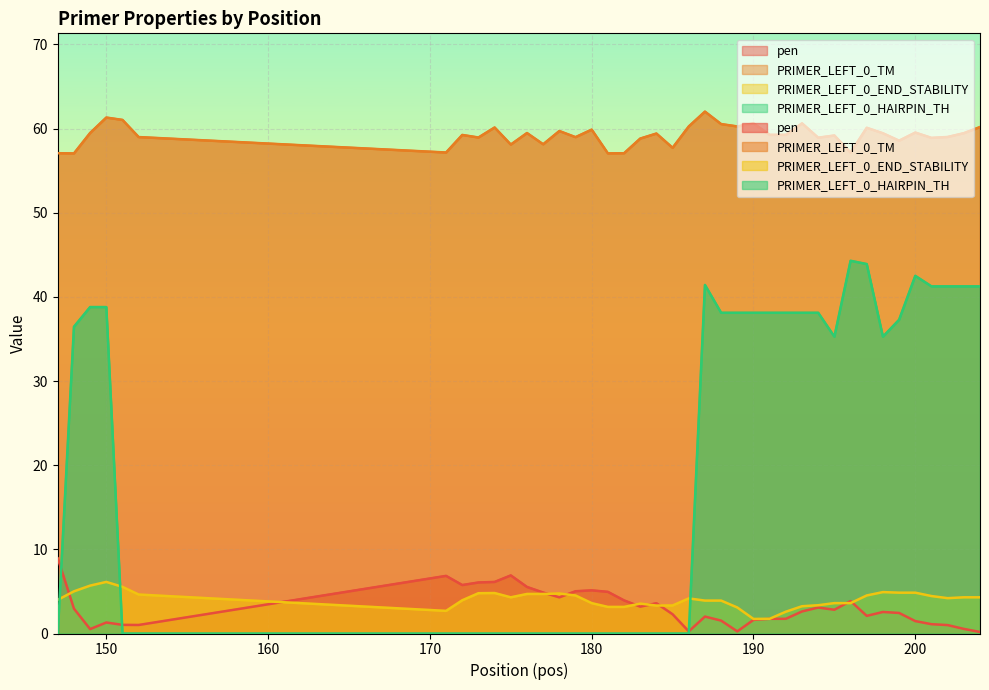

True or false: PRIMER_LEFT_0_TM and PRIMER_LEFT_0_END_STABILITY intersect in this chart.

False